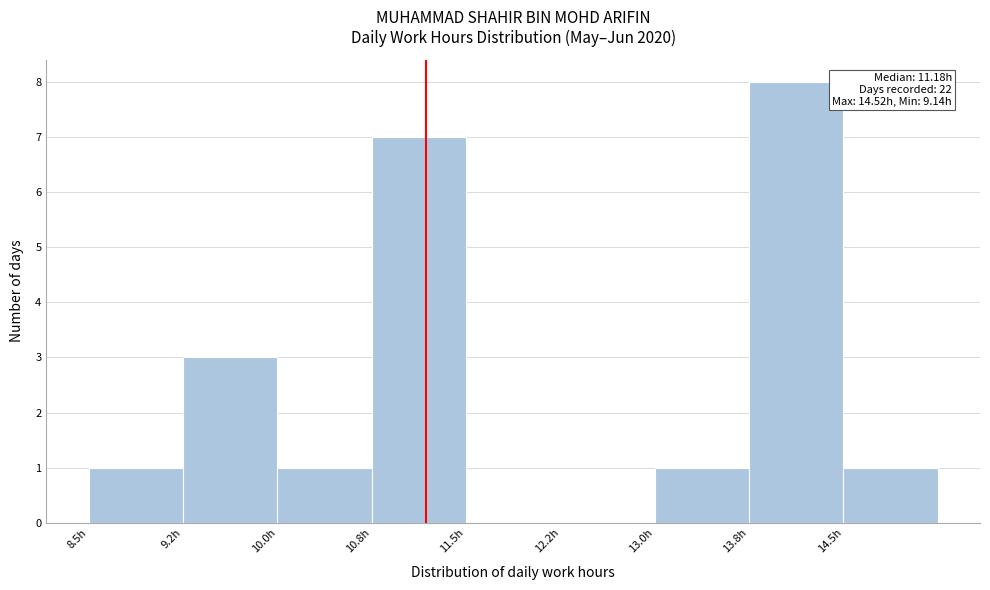

Over which range of the x-axis is the bar tallest?

13.75 to 14.50